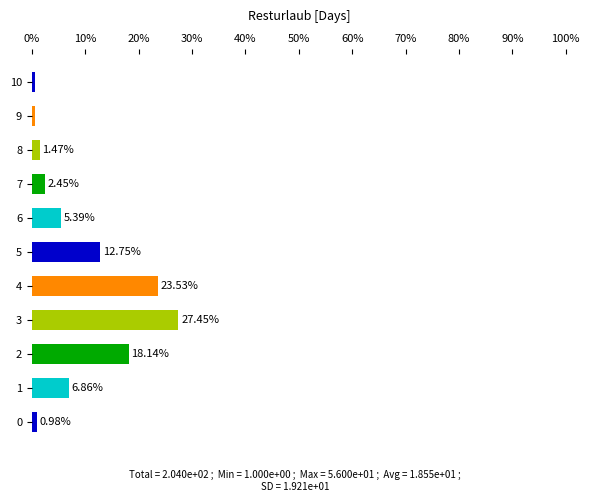

What is the sum of all values?

100.0